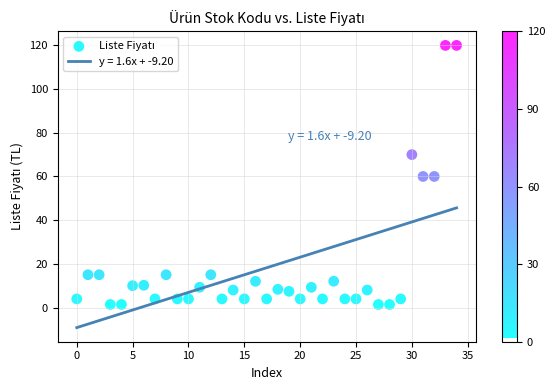

What is the range of Y values (max minus min)?

118.6